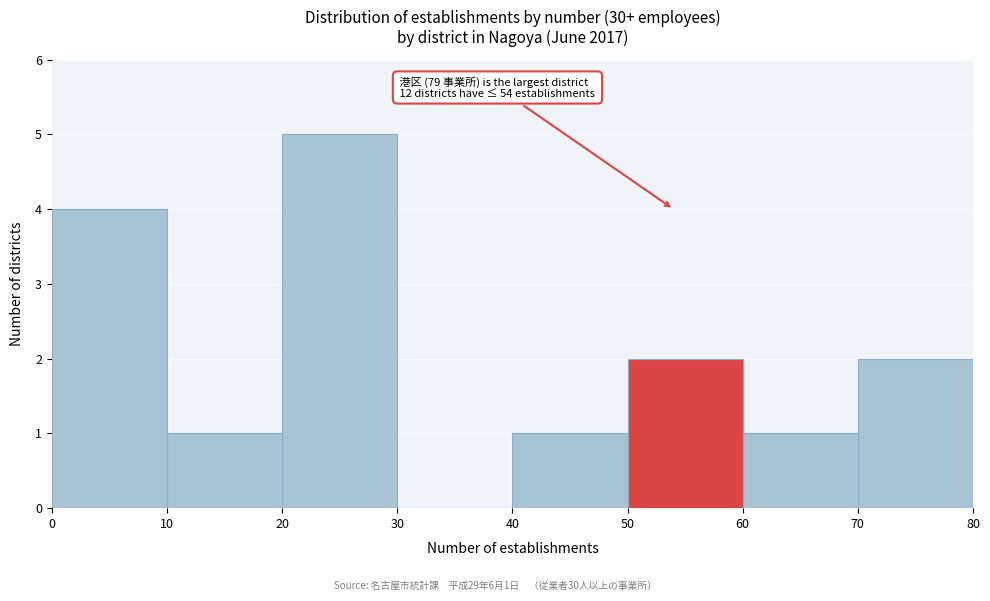

Which range on the x-axis has the tallest bar?

20 to 30